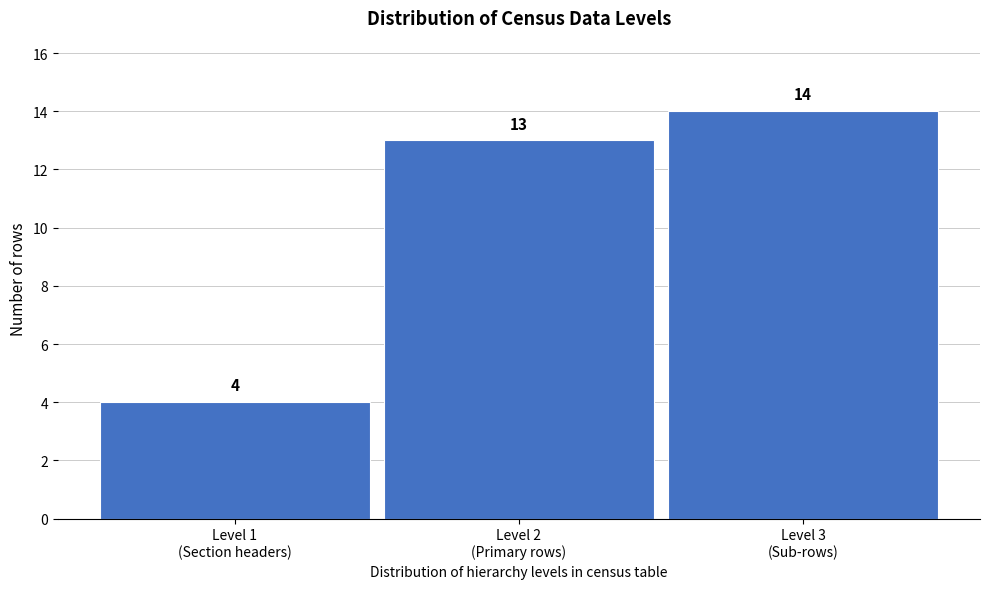

Reading right to left, what are all the values shown in this chart?

14	13	4